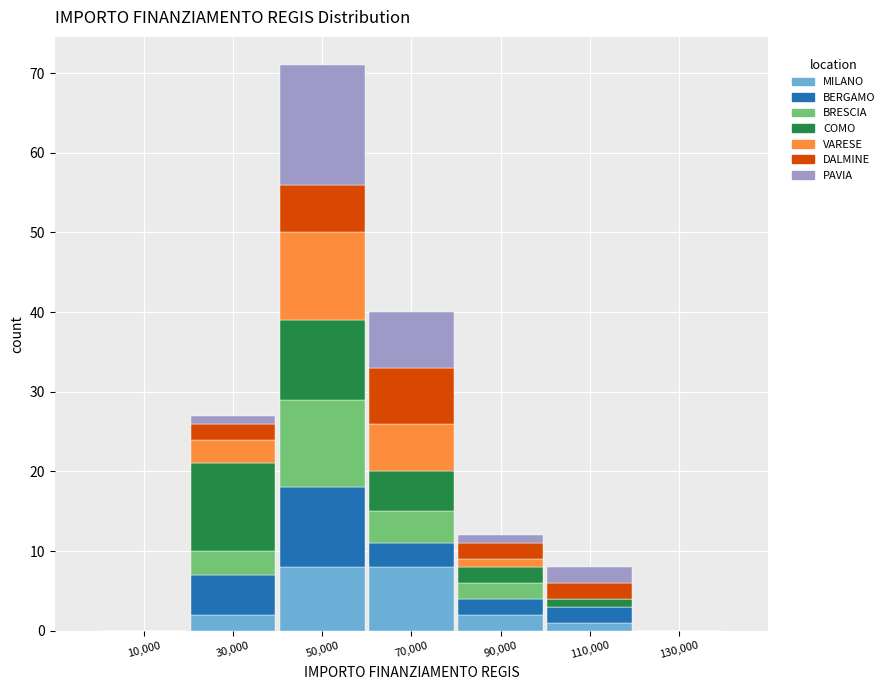

What is the total height of the stacked bar covering 80000 to 100000 on the x-axis? The values are not printed on the chart, so give them approximately, as read against the axis.

12